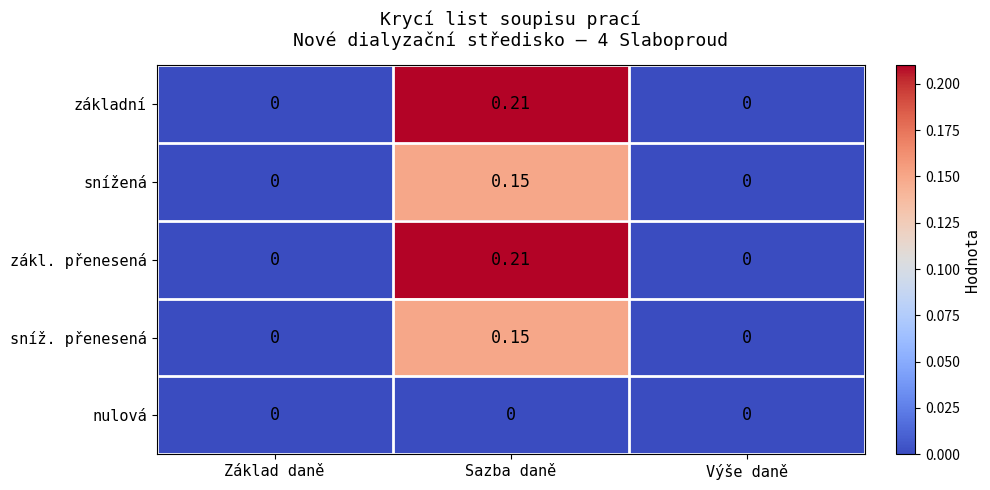

Is the value of sníž. přenesená at Sazba daně greater than the value of základní at Sazba daně?

No